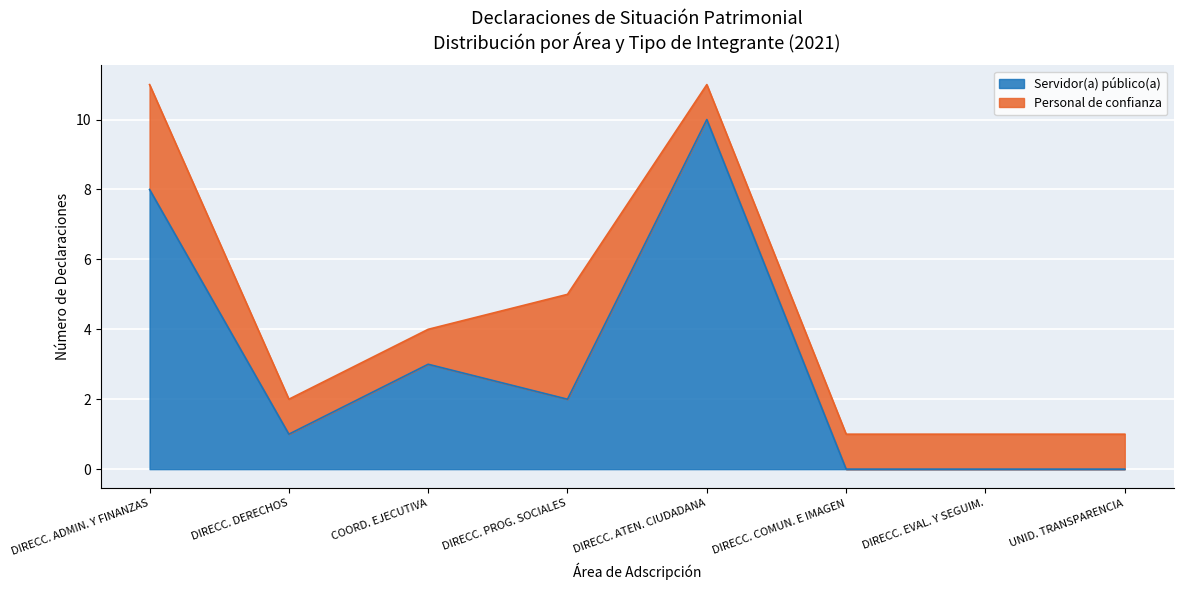

How many series are shown in this chart?

2